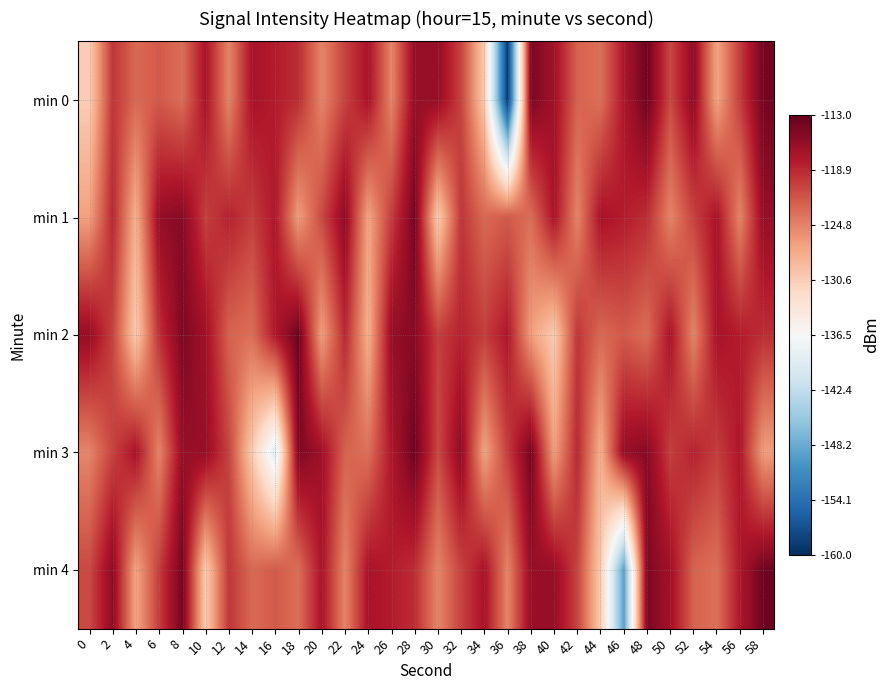

Which series has the widest spread of values?

min 0